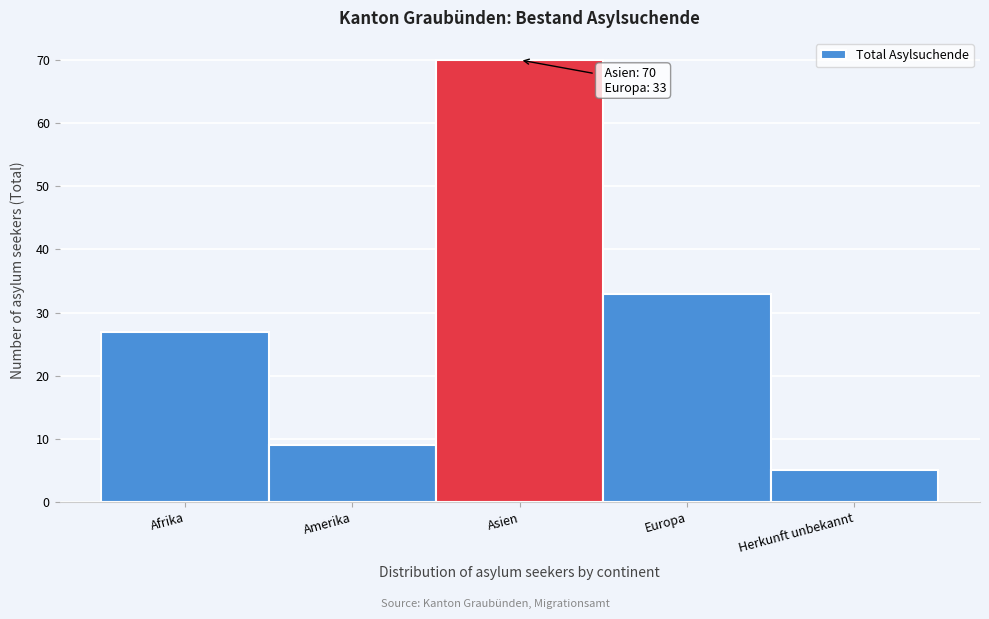

Reading left to right, what are all the values shown in this chart?

Afrika=27	Amerika=9	Asien=70	Europa=33	Herkunft unbekannt=5